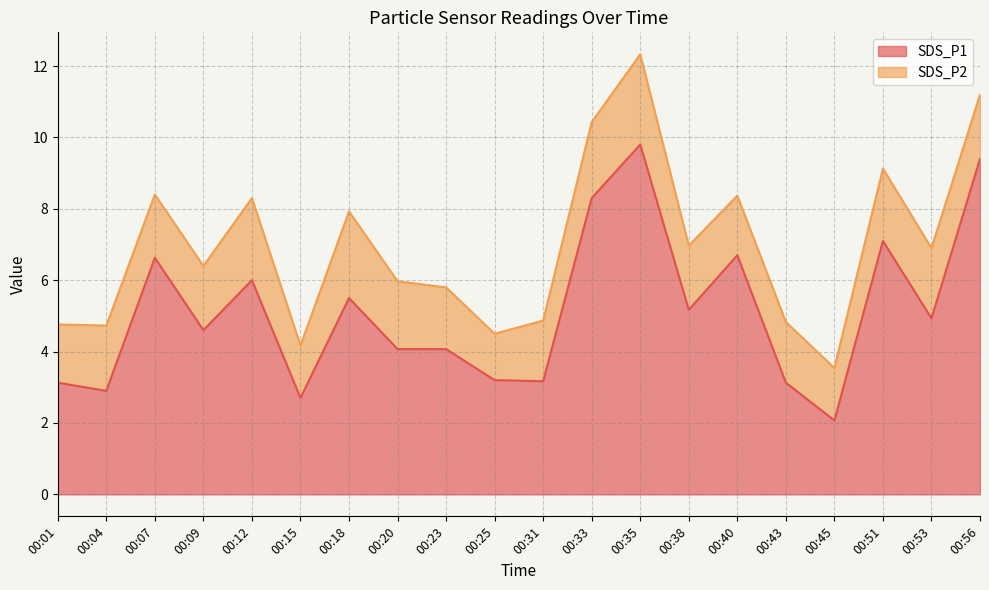

At which category does the data reach its first local valley?

00:04